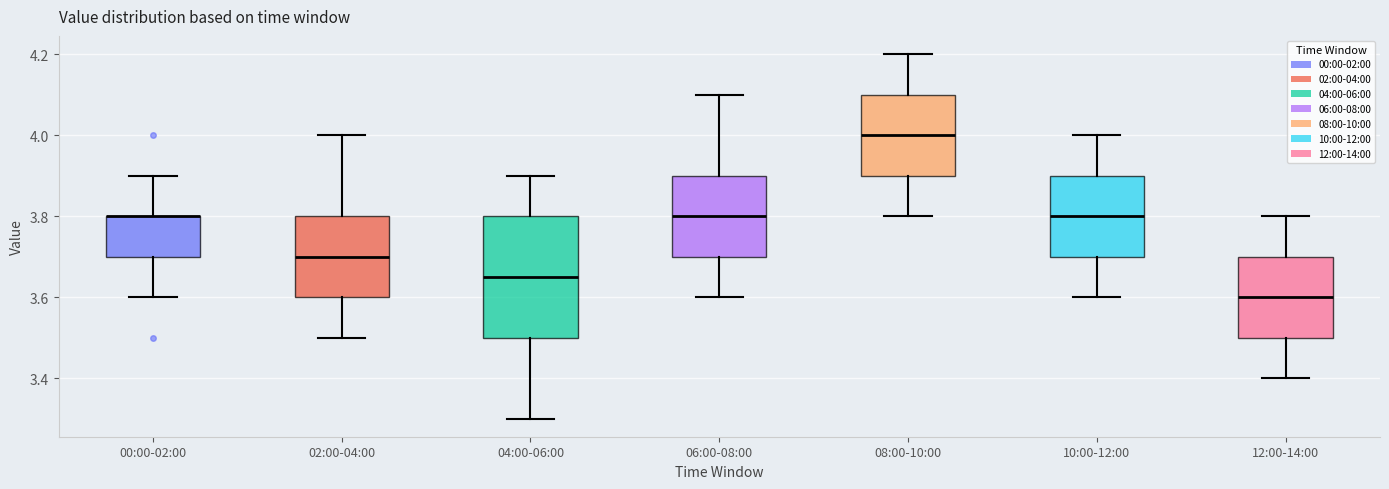

Reading left to right, transcribe this box plot: for each box, give where its median line is, the range the box spans, and where its two whiskers end, as read against the y-axis. The values are not printed on the chart, so give them approximately, as read against the axis.

00:00-02:00: median 3.80 (drawn on the box's upper edge), box 3.70 to 3.80, whiskers 3.60 to 3.90
02:00-04:00: median 3.70, box 3.60 to 3.80, whiskers 3.50 to 4.00
04:00-06:00: median 3.66, box 3.50 to 3.80, whiskers 3.30 to 3.90
06:00-08:00: median 3.80, box 3.70 to 3.90, whiskers 3.60 to 4.10
08:00-10:00: median 4.00, box 3.90 to 4.10, whiskers 3.80 to 4.20
10:00-12:00: median 3.80, box 3.70 to 3.90, whiskers 3.60 to 4.00
12:00-14:00: median 3.60, box 3.50 to 3.70, whiskers 3.40 to 3.80